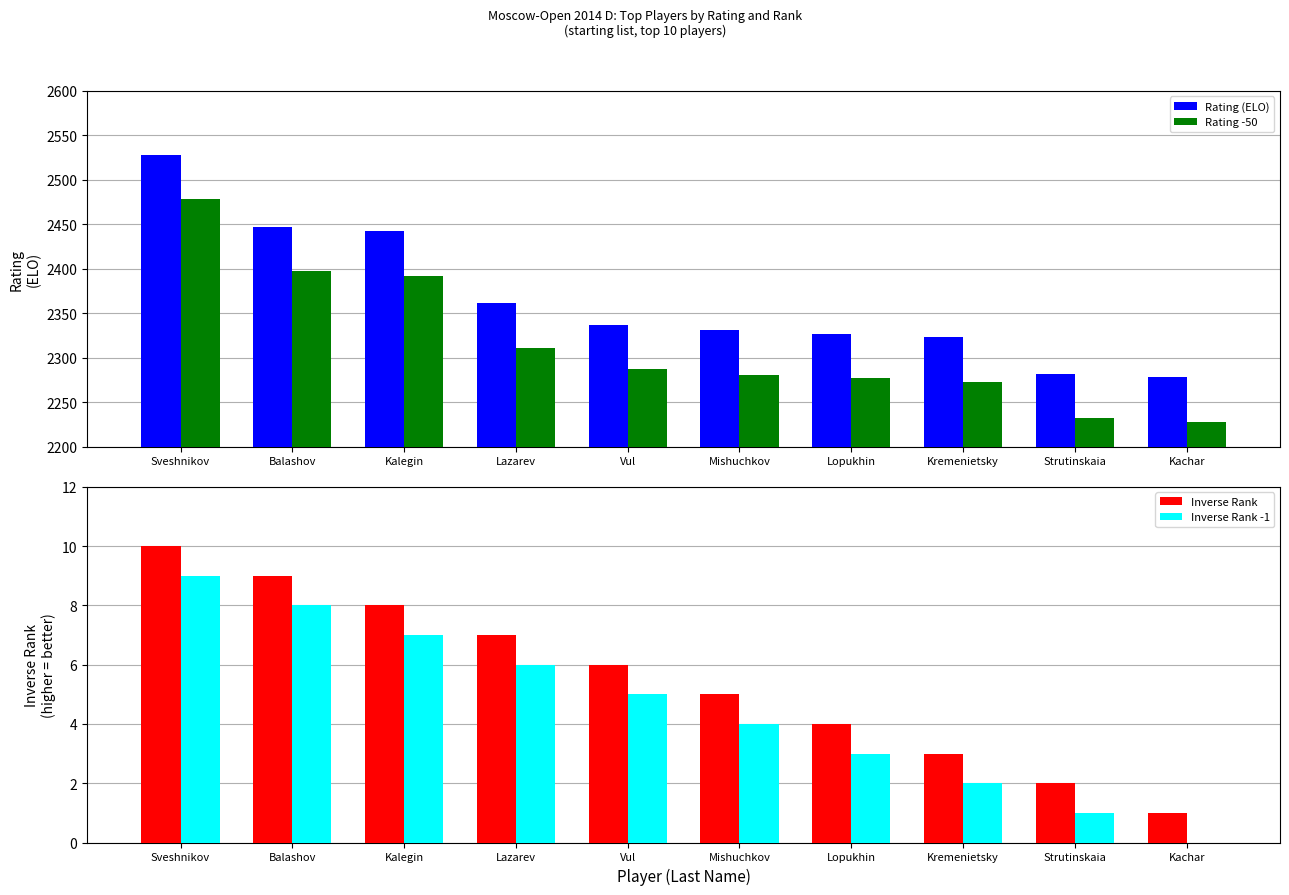

The Inverse Rank -1 series shows 4 at Lazarev. True or false?

False